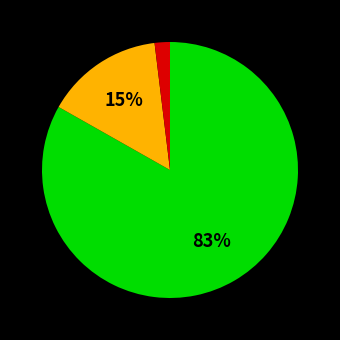

Does any single category account for the majority?

Yes